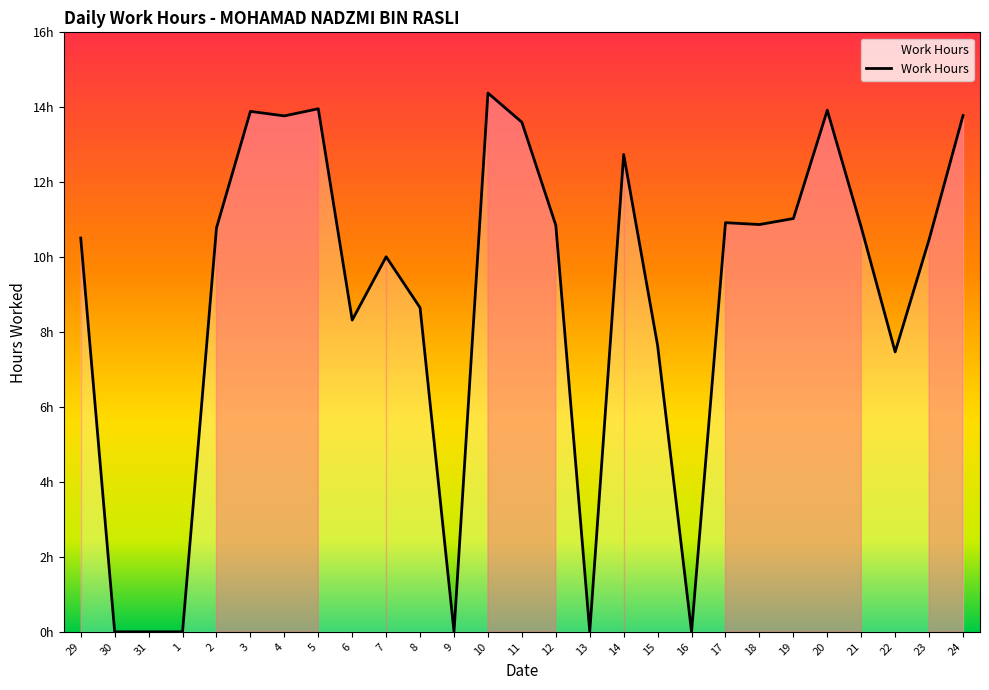

Rank the categories by value from lowest to highest.

30, 31, 1, 9, 13, 16, 22, 15, 6, 8, 7, 23, 29, 2, 21, 12, 18, 17, 19, 14, 11, 4, 24, 3, 20, 5, 10